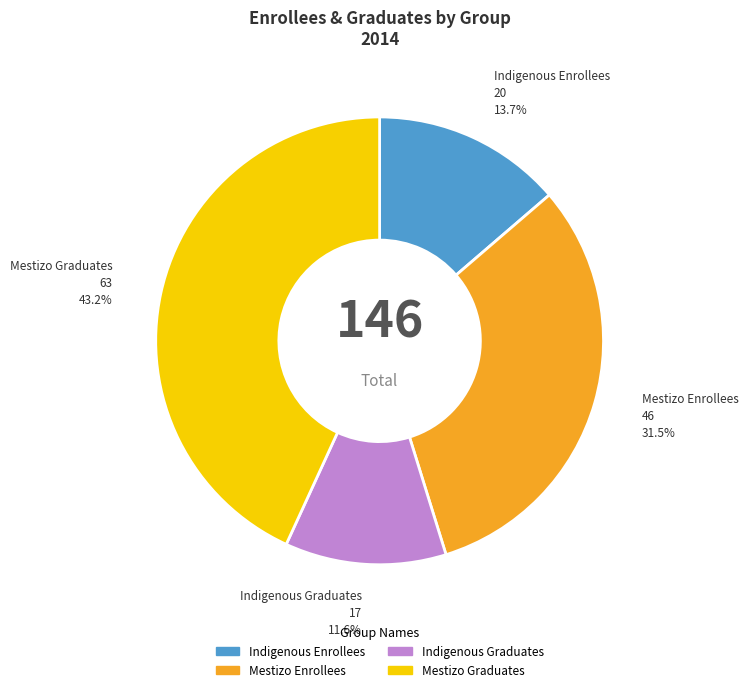

Is Indigenous Enrollees the majority of the pie?

No